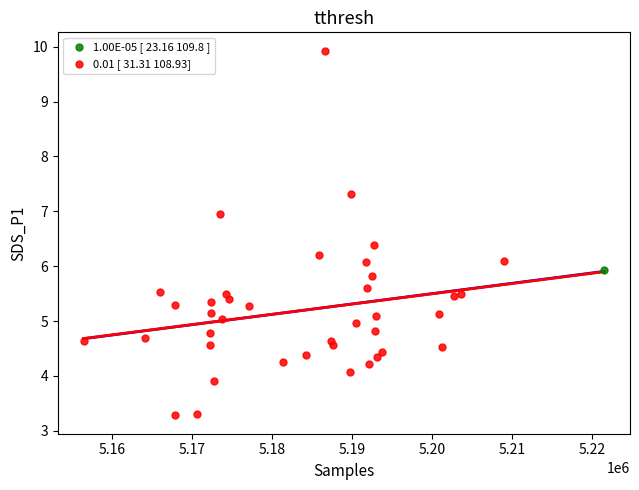

What are all the series names shown in the legend?

1.00E-05 [ 23.16 109.8 ], 0.01 [ 31.31 108.93]